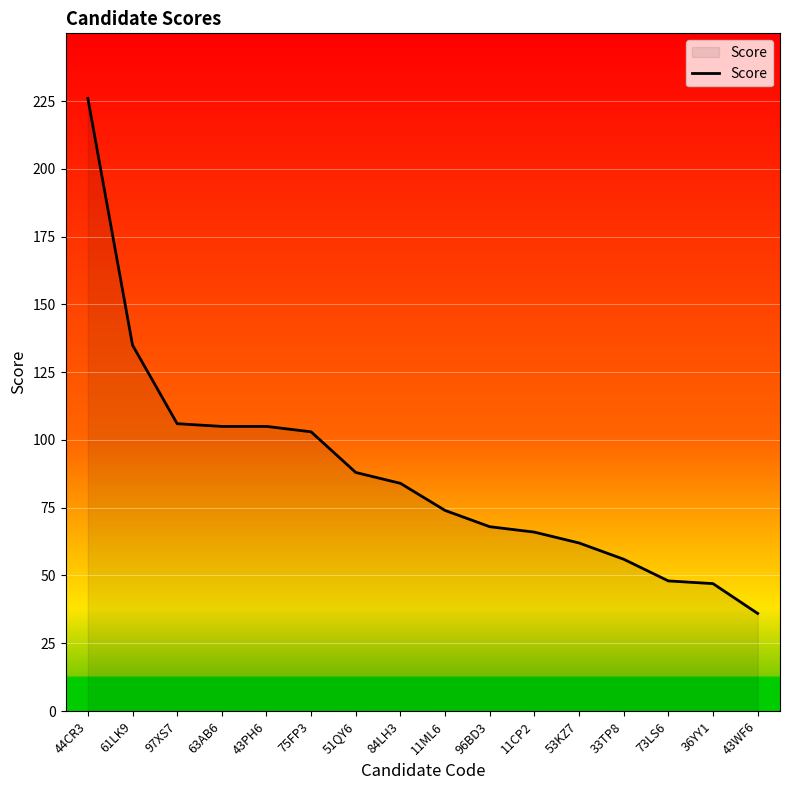

How many lines are shown in the chart?

1